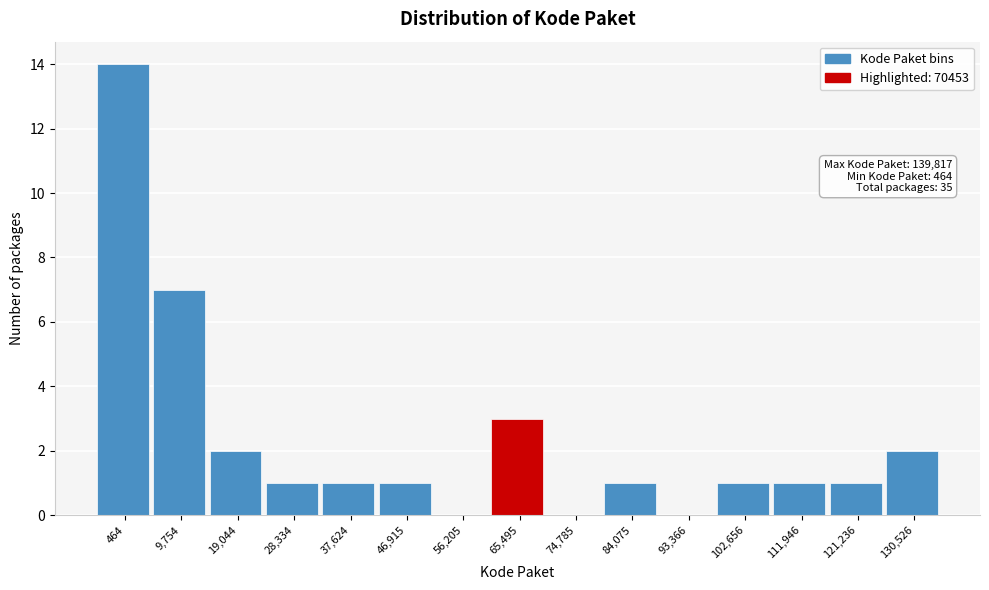

Reading right to left, list all the values displayed in this chart.

130,526=2	121,236=1	111,946=1	102,656=1	93,366=0	84,075=1	74,785=0	65,495=3	56,205=0	46,915=1	37,624=1	28,334=1	19,044=2	9,754=7	464=14